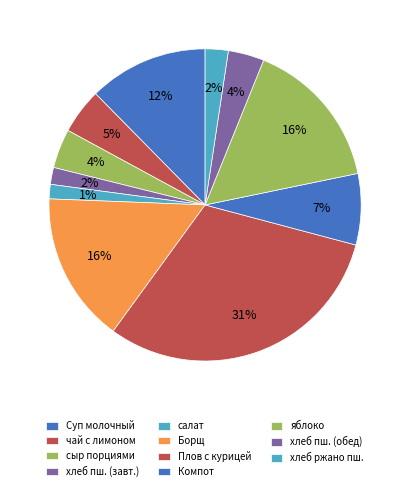

Count the number of slices in the pie.

11